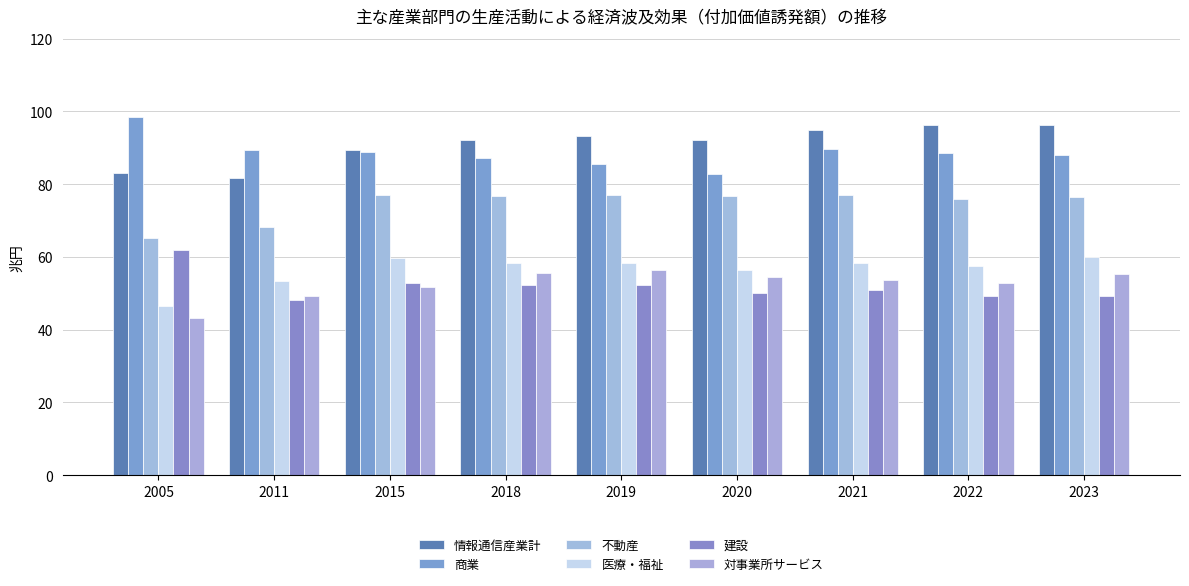

Are the bars horizontal?

No